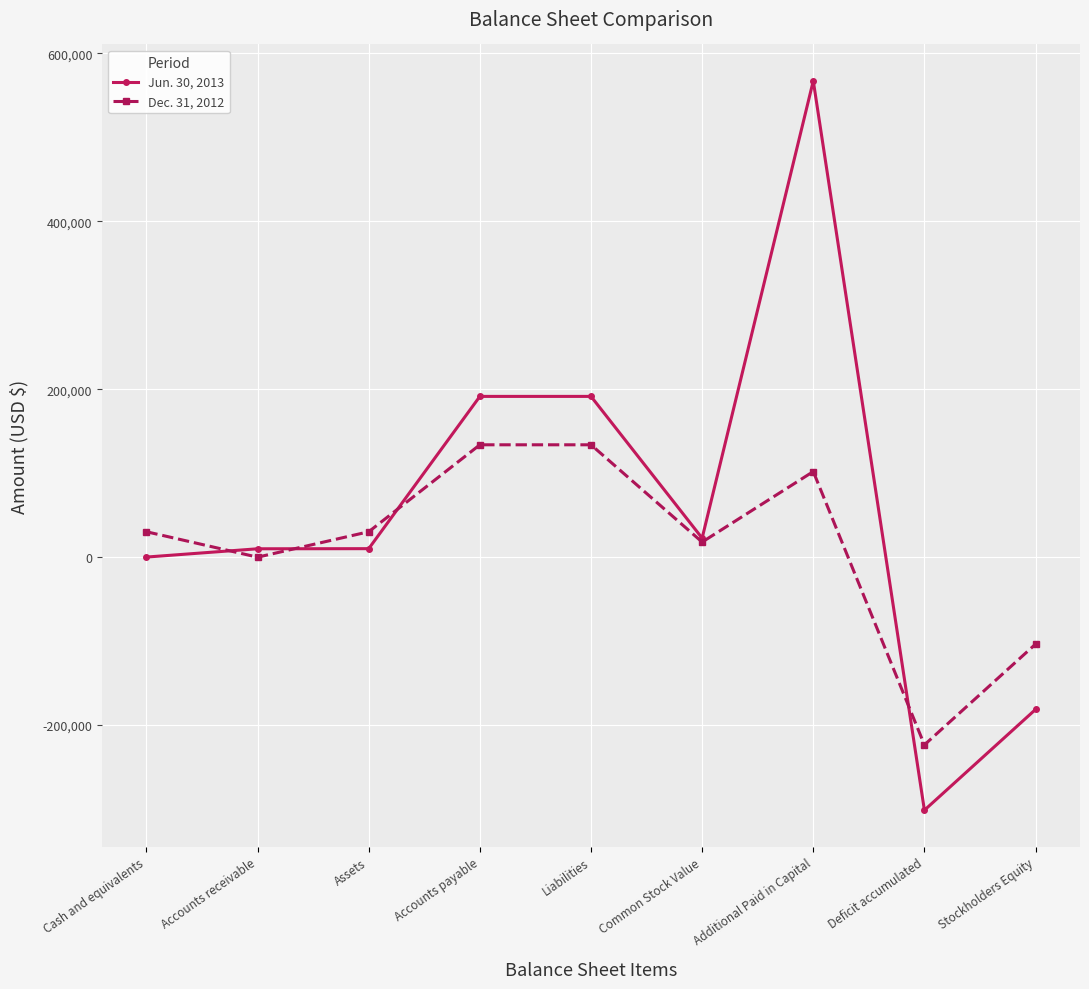

What is the value of the Dec. 31, 2012 point at the 5th from the left?

133865